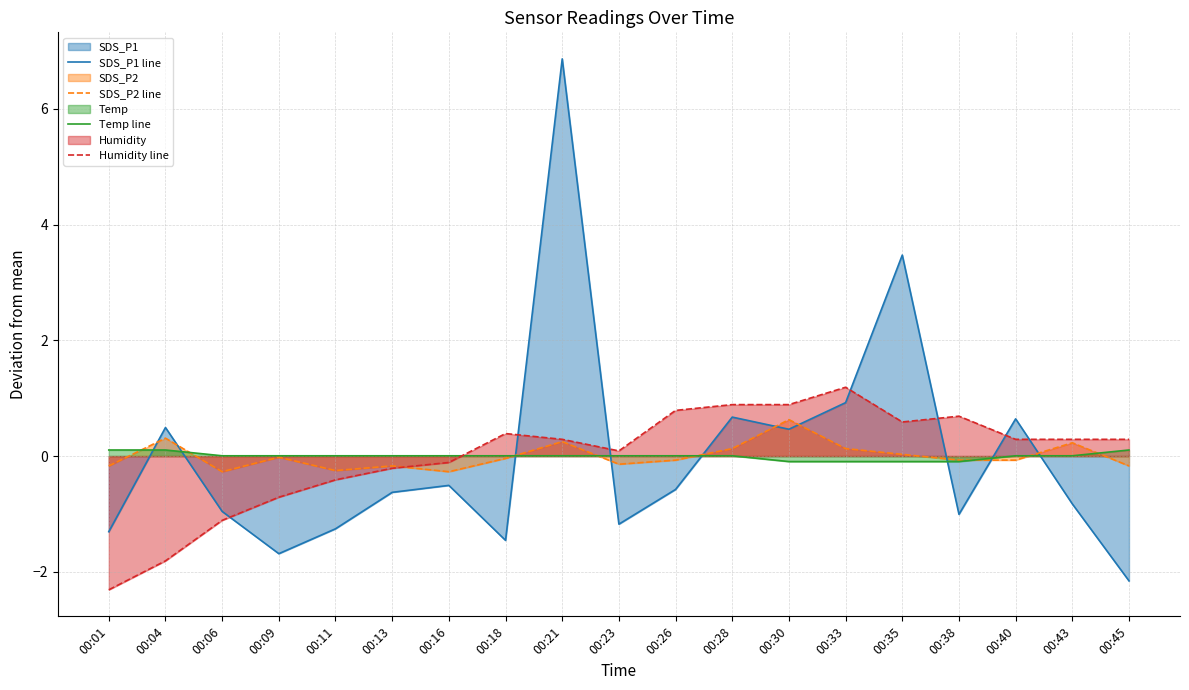

What is the smallest value displayed?

-2.3